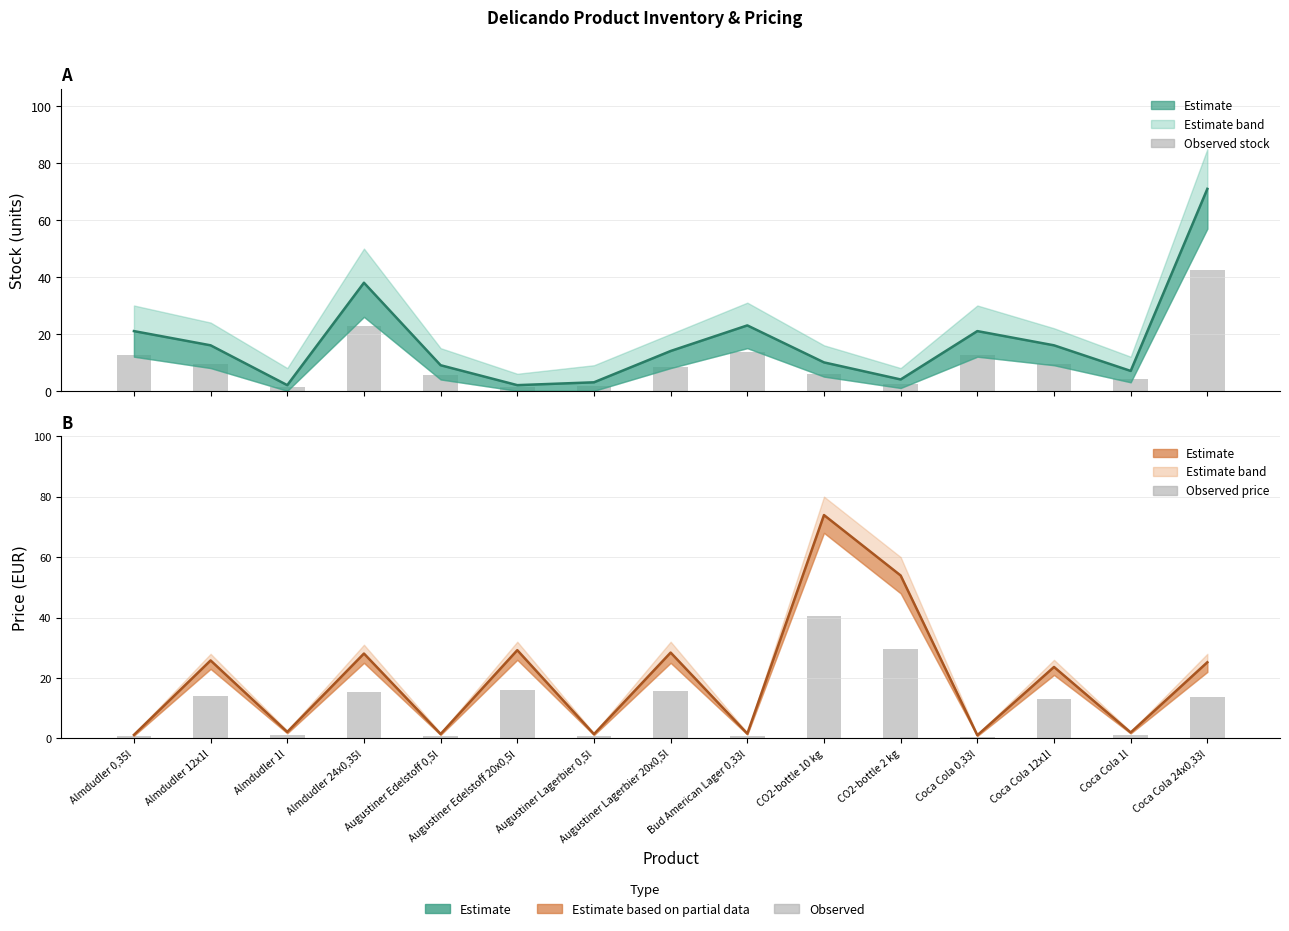

Between Almdudler 1l and Coca Cola 0,33l, which series saw the biggest shift?

Stock